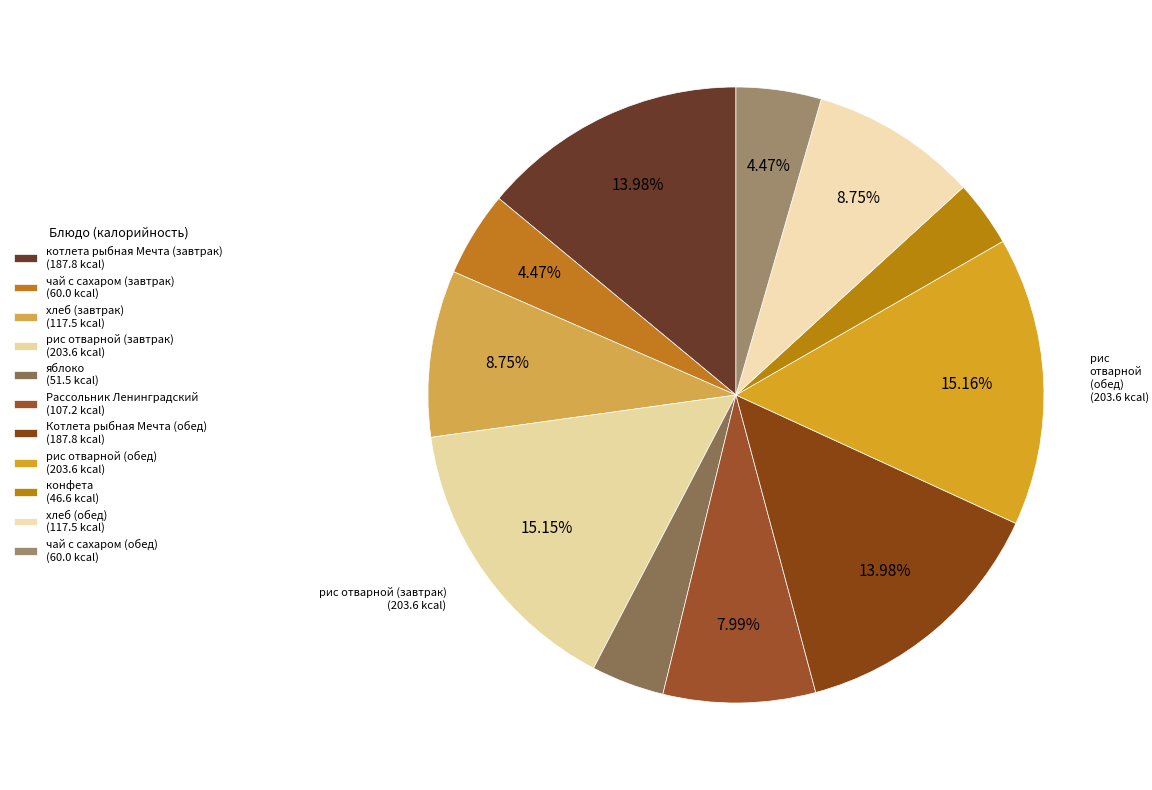

Do хлеб (завтрак) and хлеб (обед) together represent more than half of the pie?

No